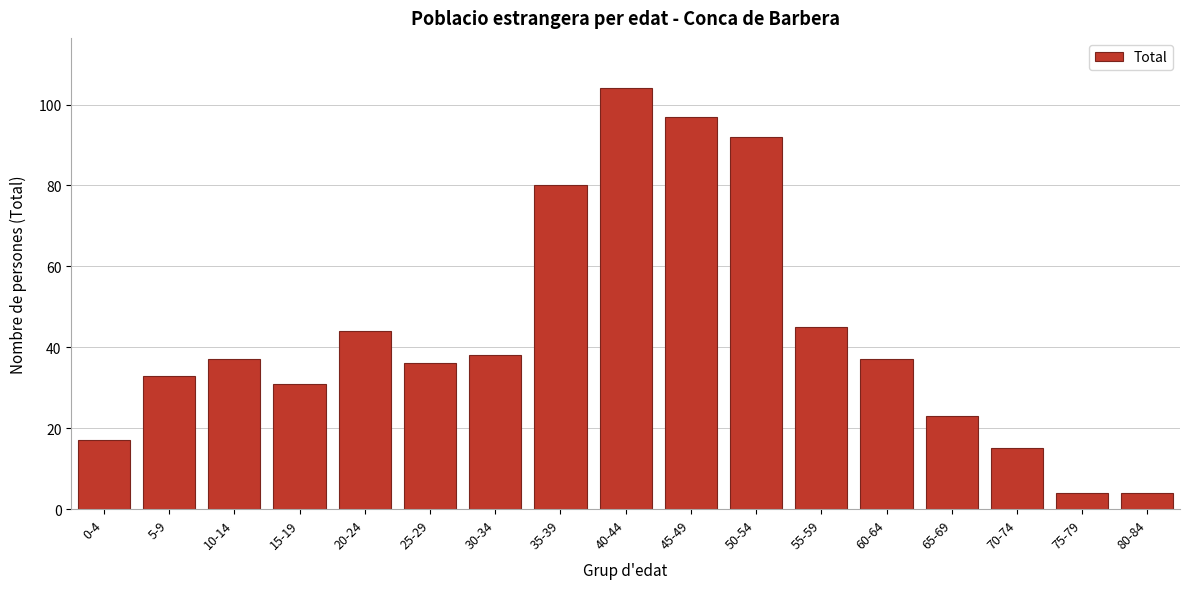

Reading left to right, transcribe all the data shown in this chart.

0-4=17	5-9=33	10-14=37	15-19=31	20-24=44	25-29=36	30-34=38	35-39=80	40-44=104	45-49=97	50-54=92	55-59=45	60-64=37	65-69=23	70-74=15	75-79=4	80-84=4